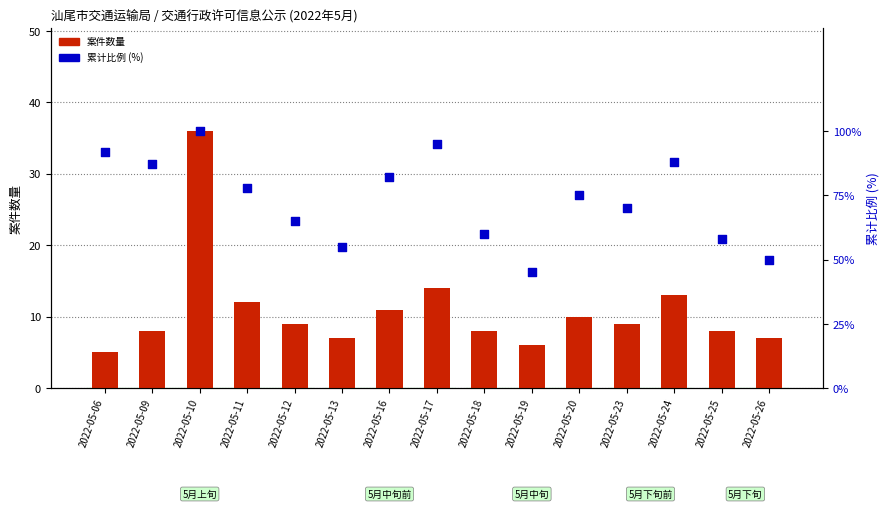

Which series reaches the maximum Y coordinate?

累计比例